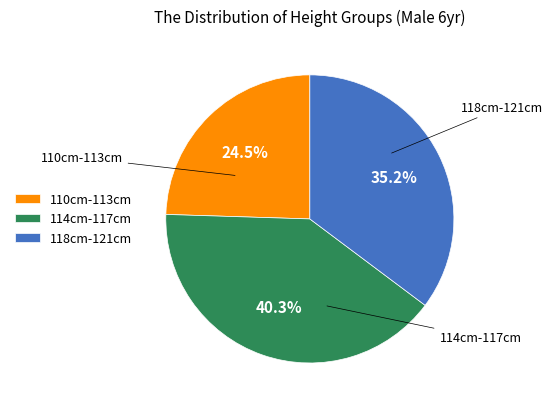

To the nearest percent, what is the difference between the largest and smallest slice percentages?

16%